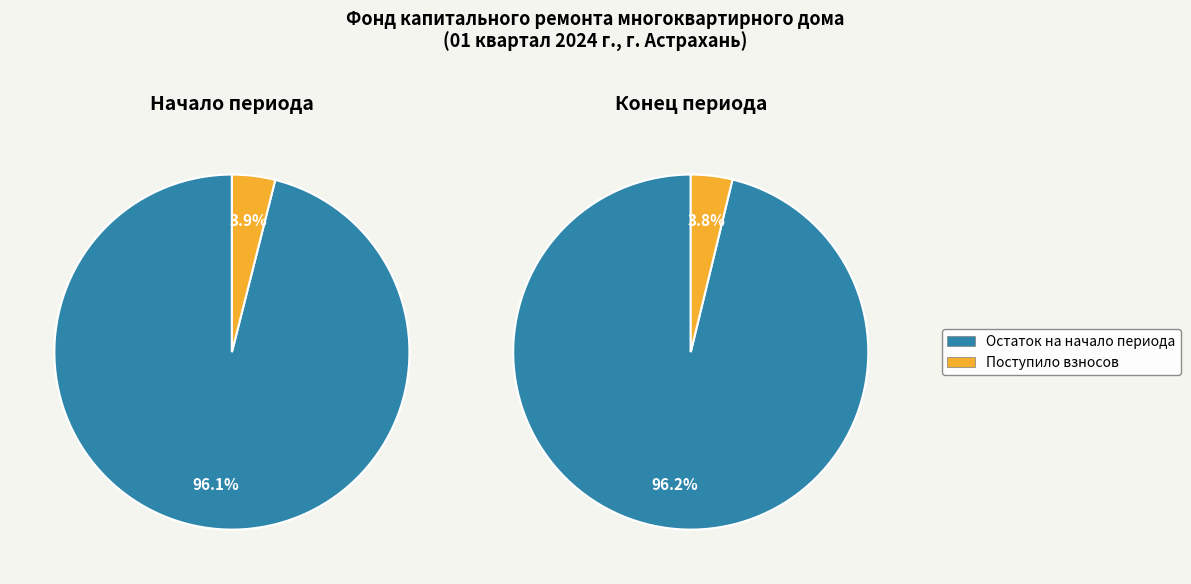

Count the number of slices in the pie.

4